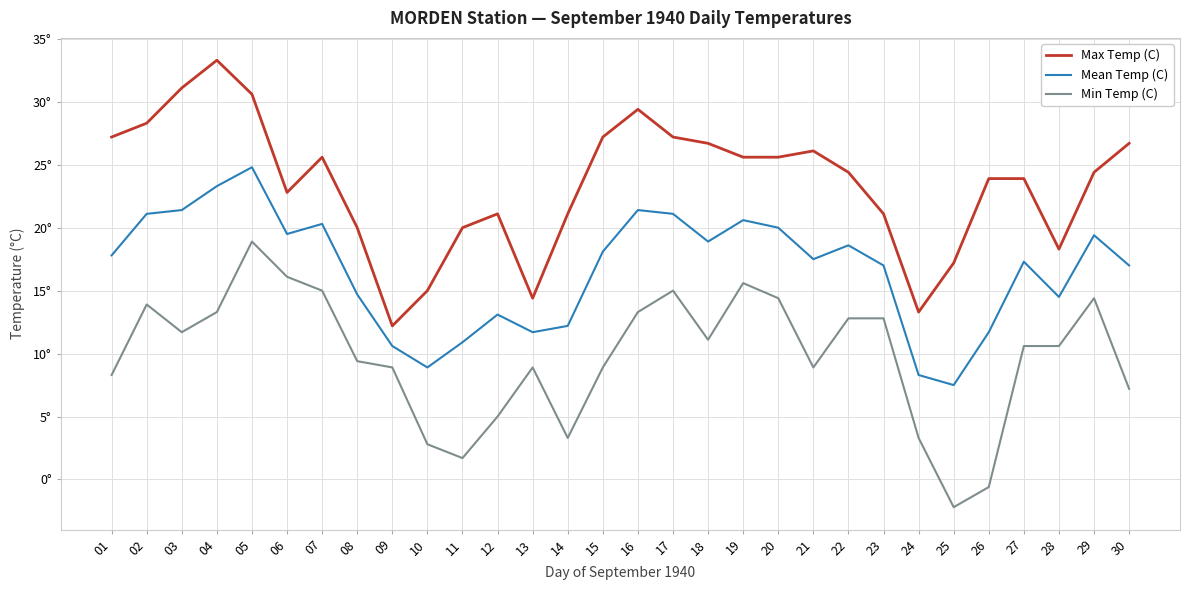

At which category does Mean Temp (C) reach its first local valley?

06